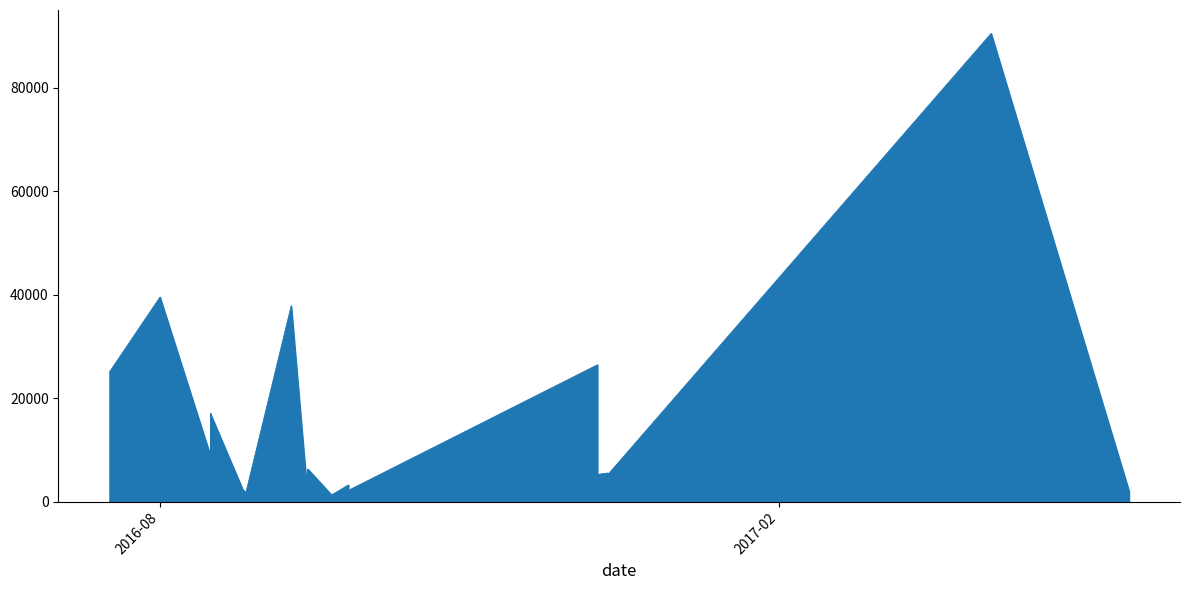

What is the difference between the maximum and minimum values?

90494.7